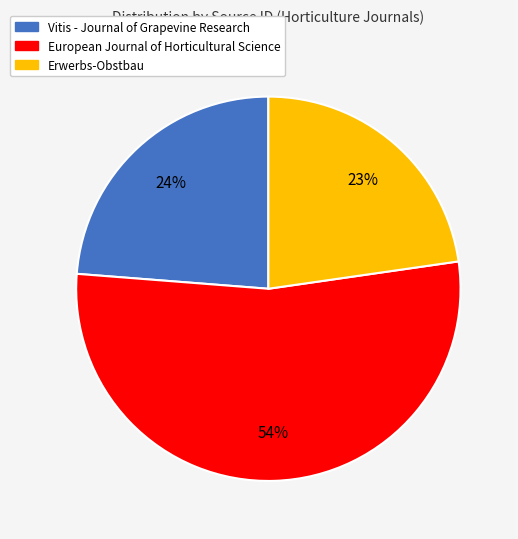

The European Journal of Horticultural Science slice represents 54% of the pie. True or false?

True